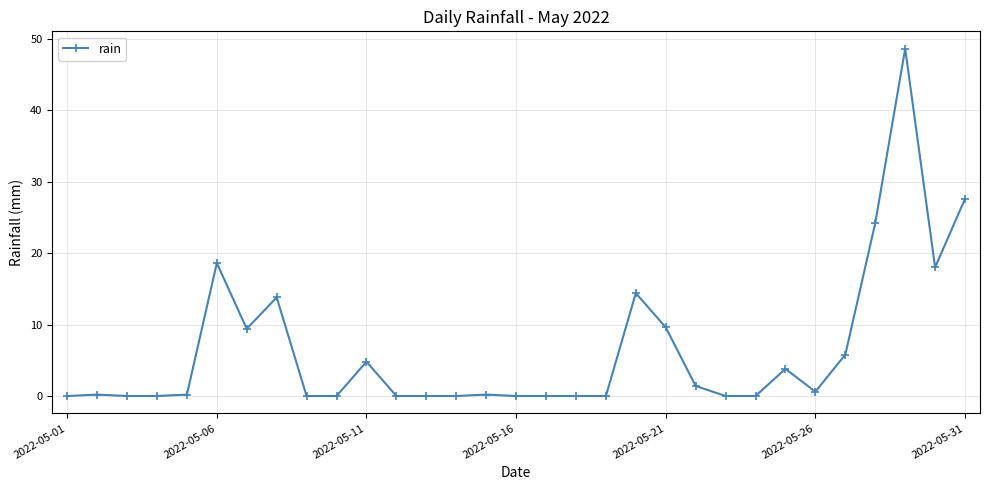

Count the number of data series in this chart.

1